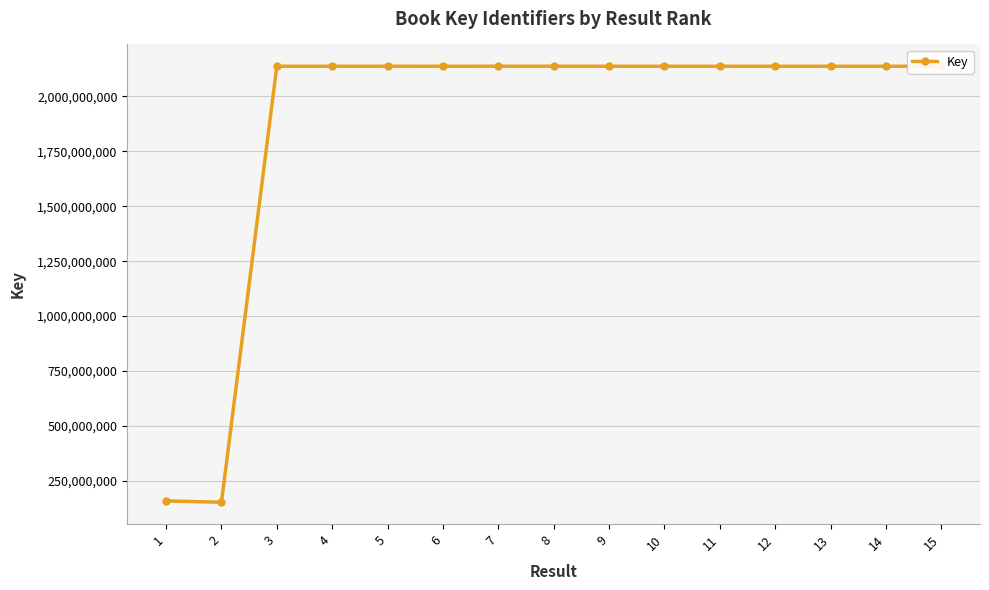

What is the difference between the second highest and second lowest values?

1979476943